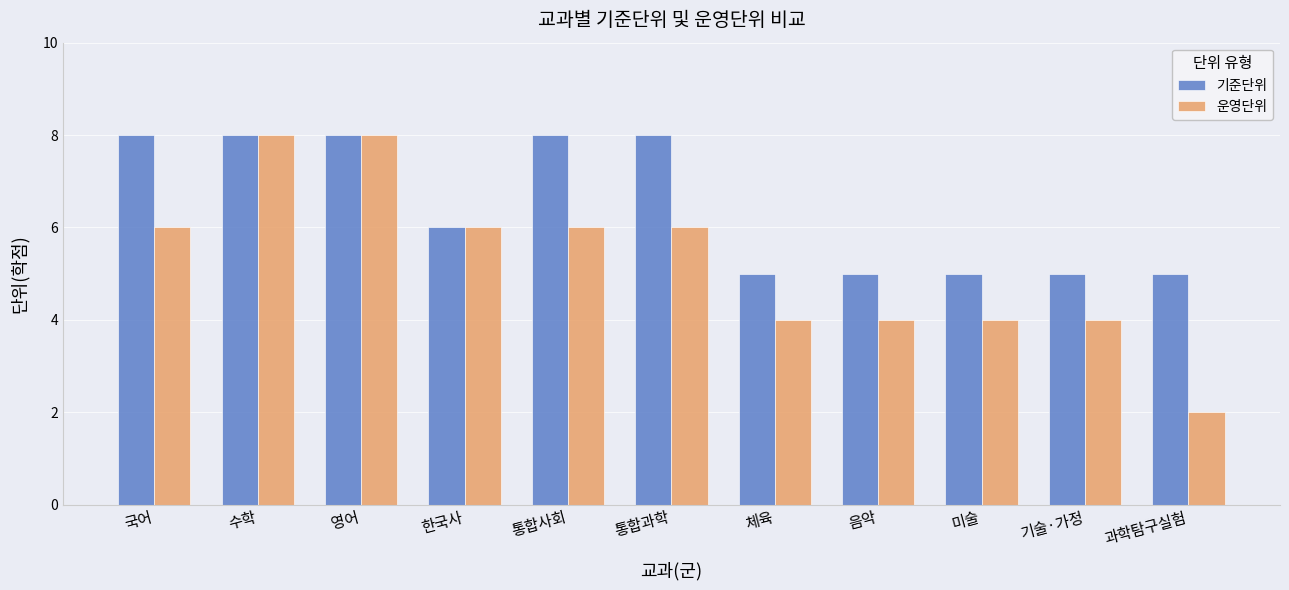

What is the difference between the second highest and minimum values in the 운영단위 series?

6